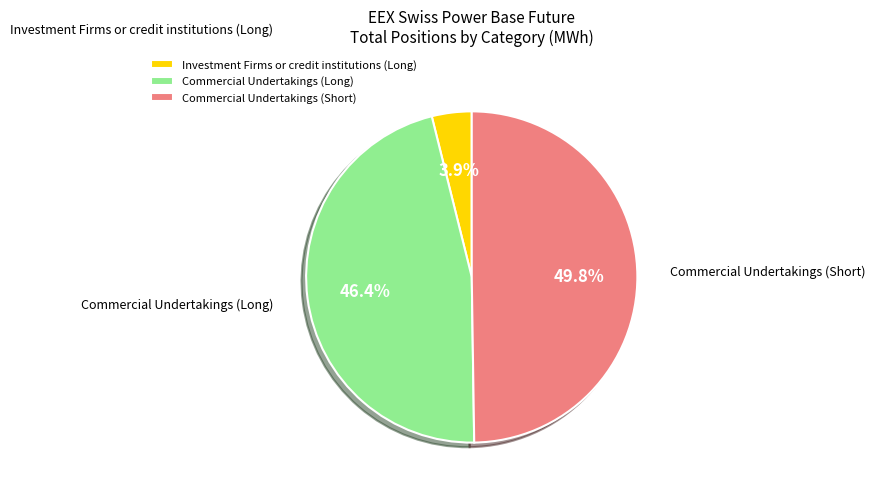

Rank the categories by value from highest to lowest.

Commercial Undertakings (Short), Commercial Undertakings (Long), Investment Firms or credit institutions (Long)